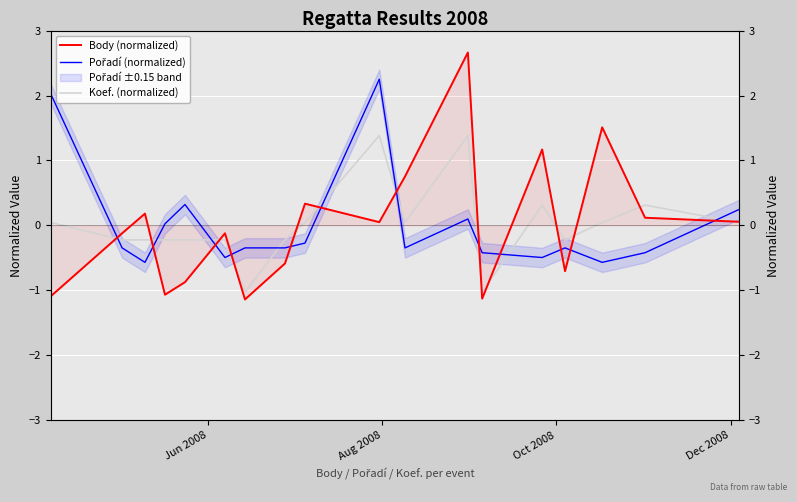

List the series in order of their peak value, lowest first.

Koef. (normalized), Pořadí (normalized), Body (normalized)